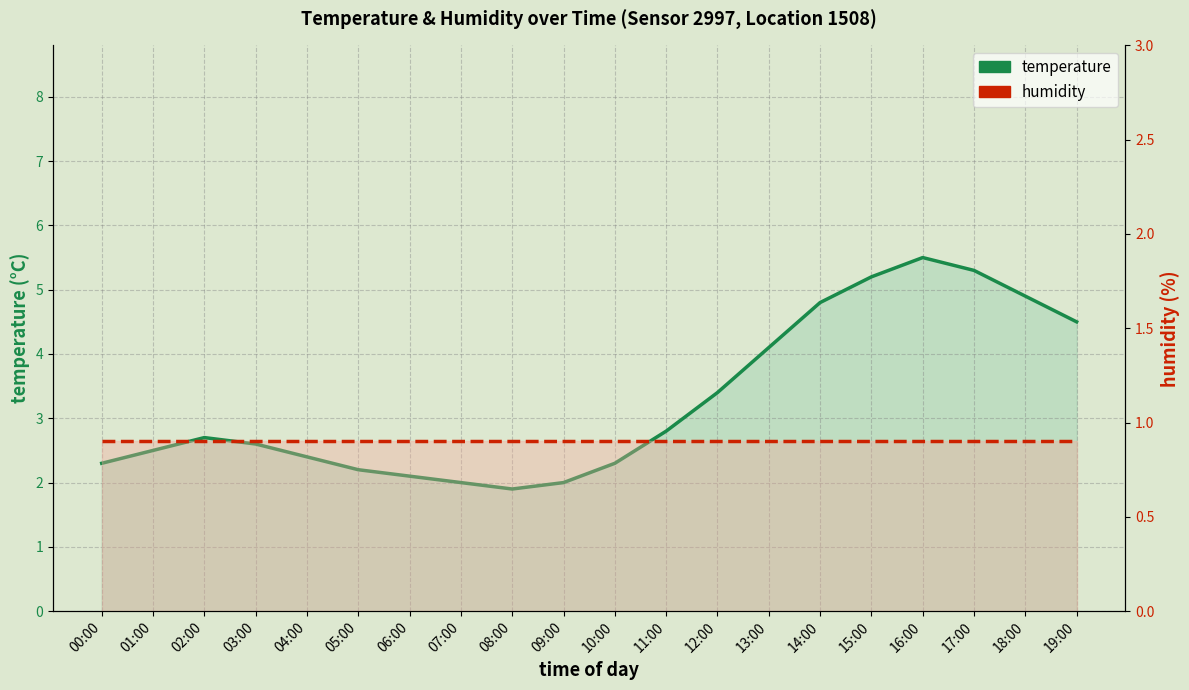

List the series in order of their overall mean, lowest first.

humidity, temperature